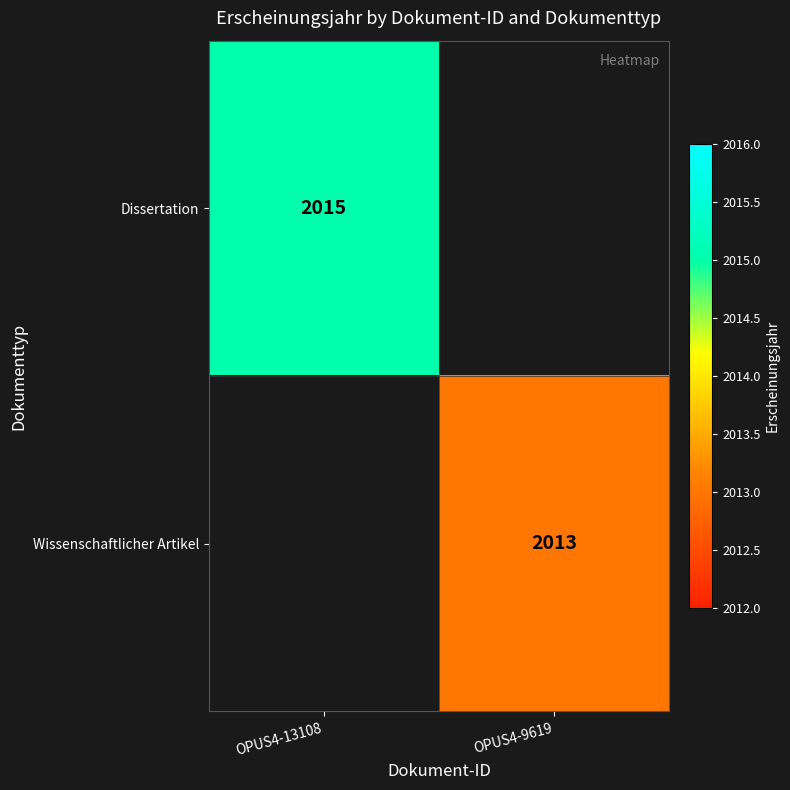

Is it true that Dissertation equals 2015 at OPUS4-13108?

True